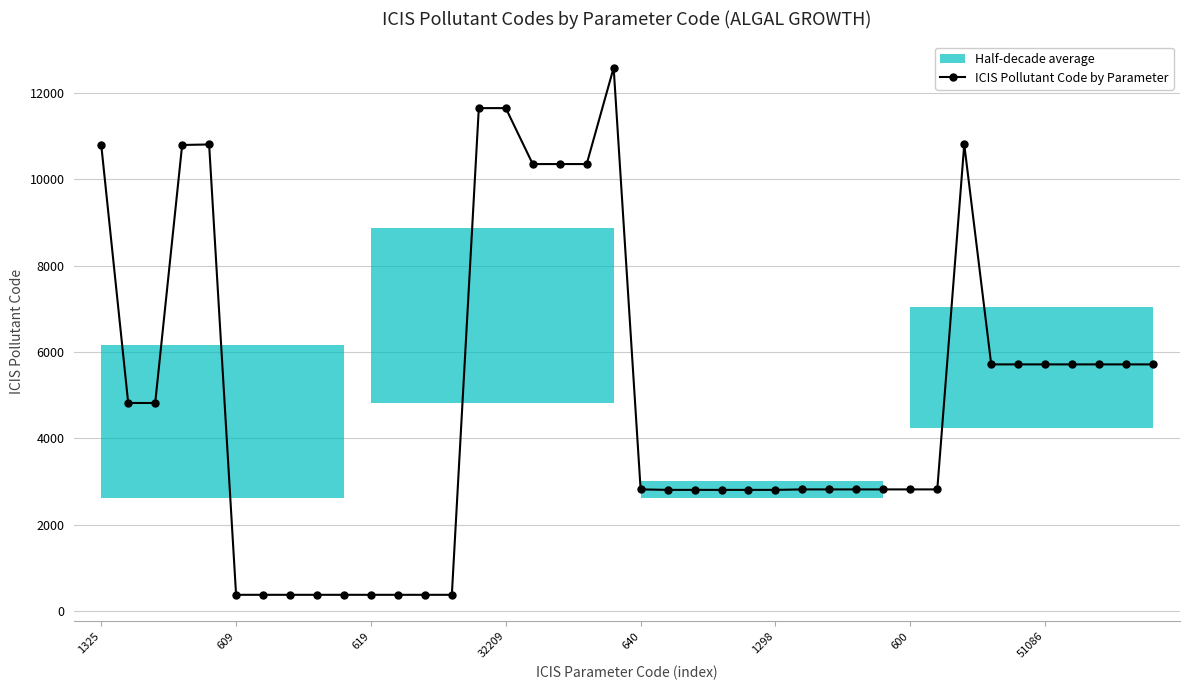

Where does the data first go above 2817?

1325